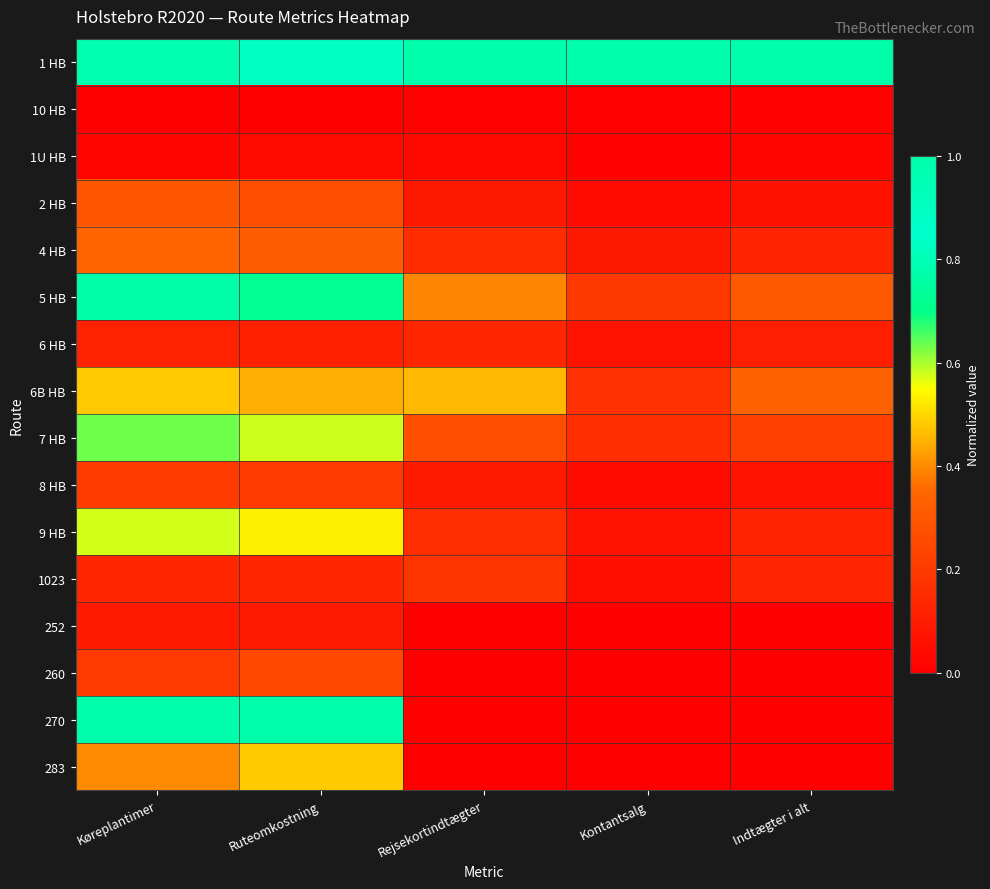

Which category has the lowest value across all series?

Køreplantimer